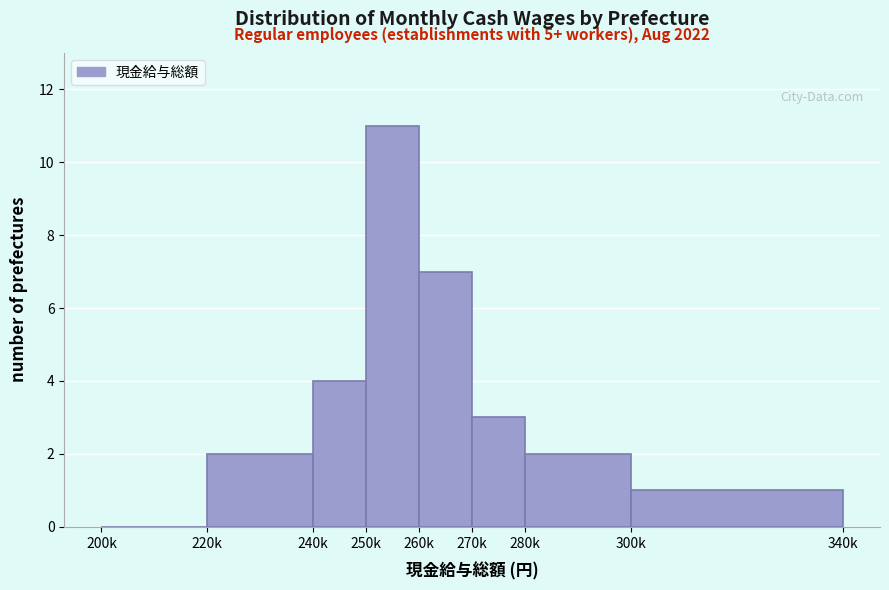

Reading right to left, extract all data points from this chart.

300k=1	280k=2	270k=3	260k=7	250k=11	240k=4	220k=2	200k=0